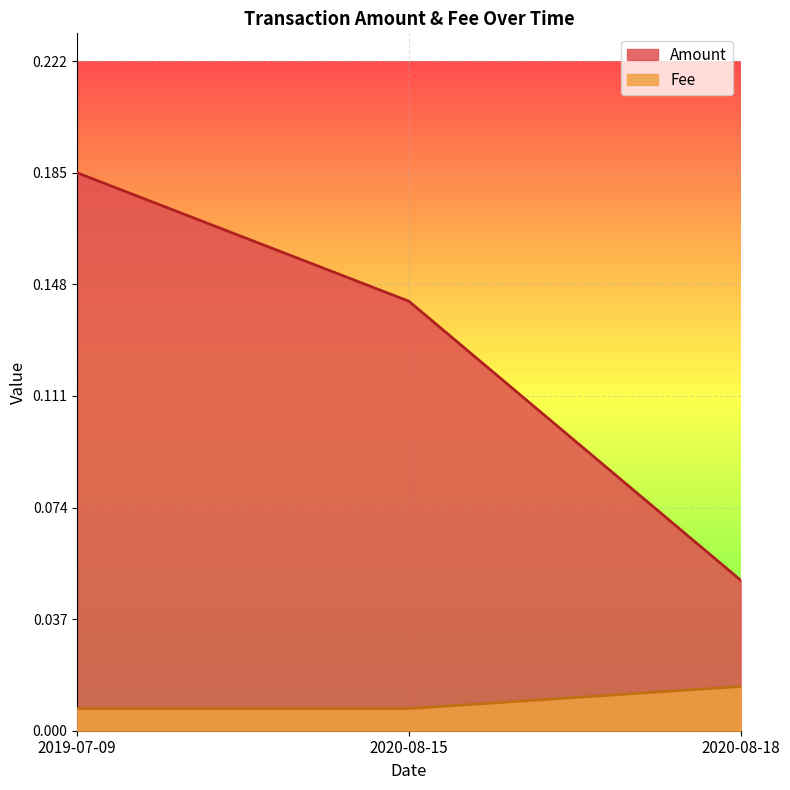

Is it true that Fee equals 0.0 at 2020-08-15?

False